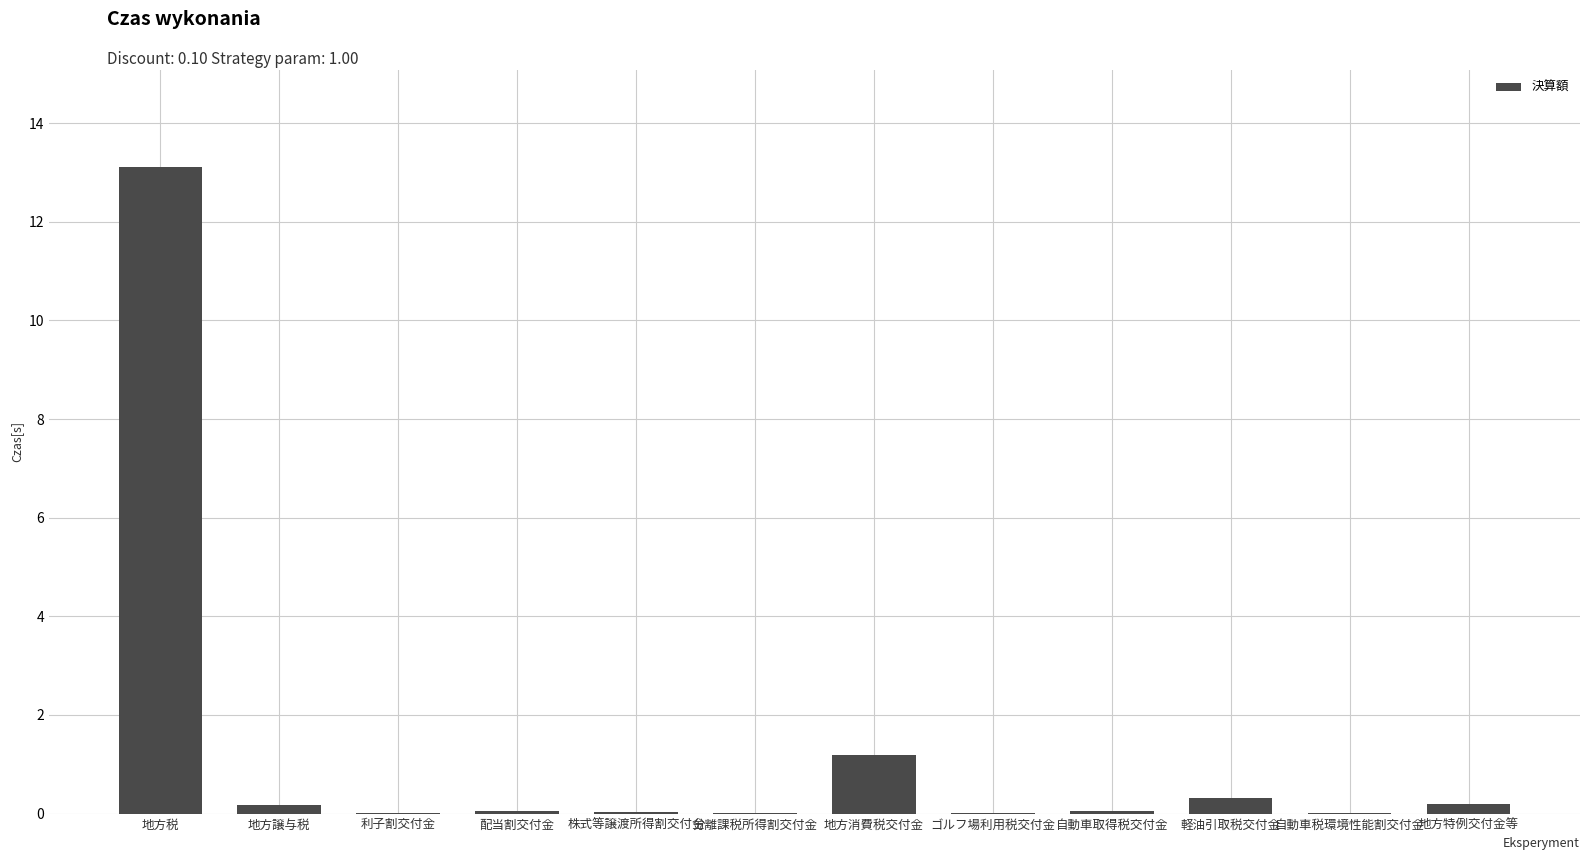

What is the sum of all values?

15.2